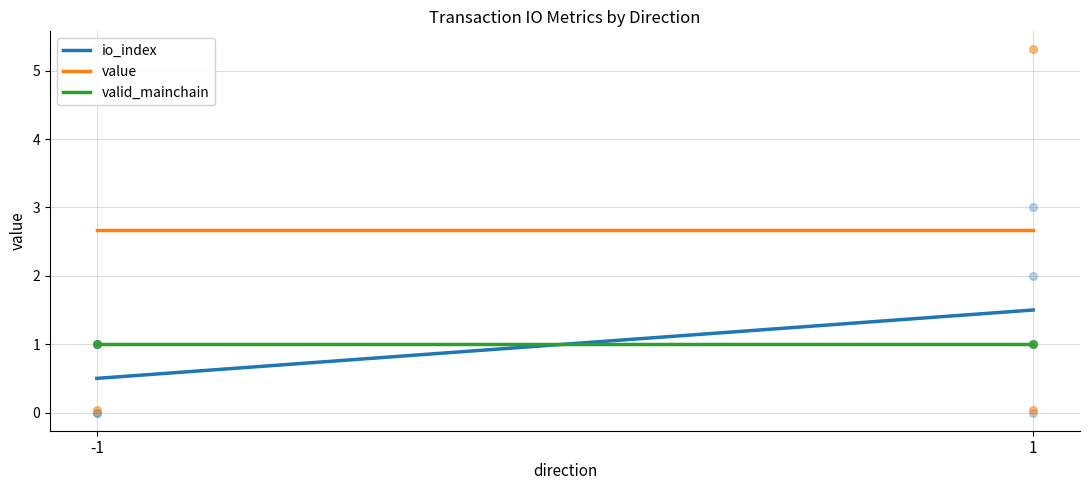

Which series has the largest total across all categories?

value